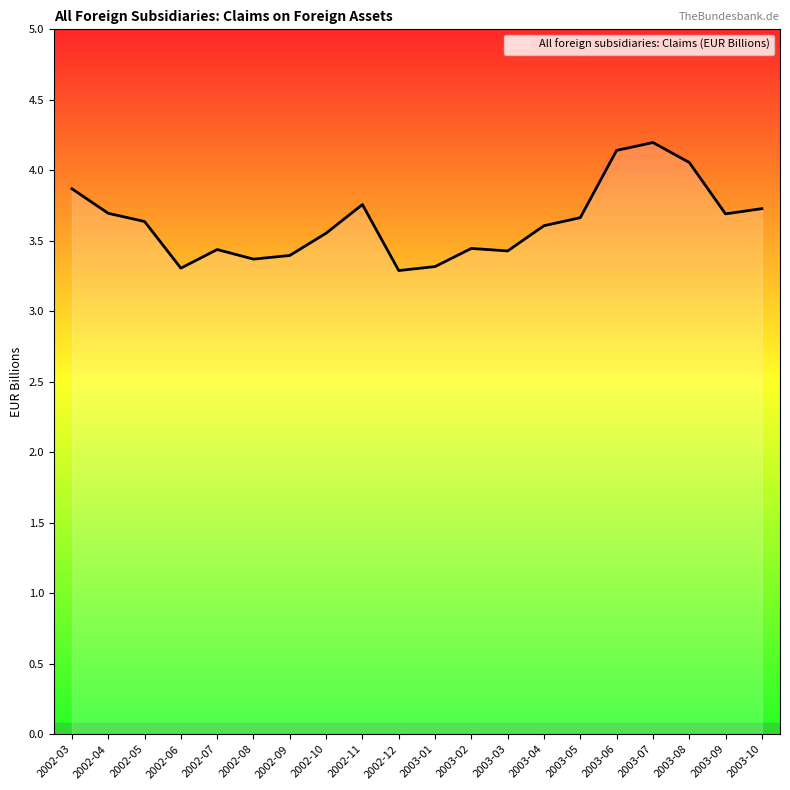

What is the ratio of the value at 2002-03 to the value at 2003-08?

1.0